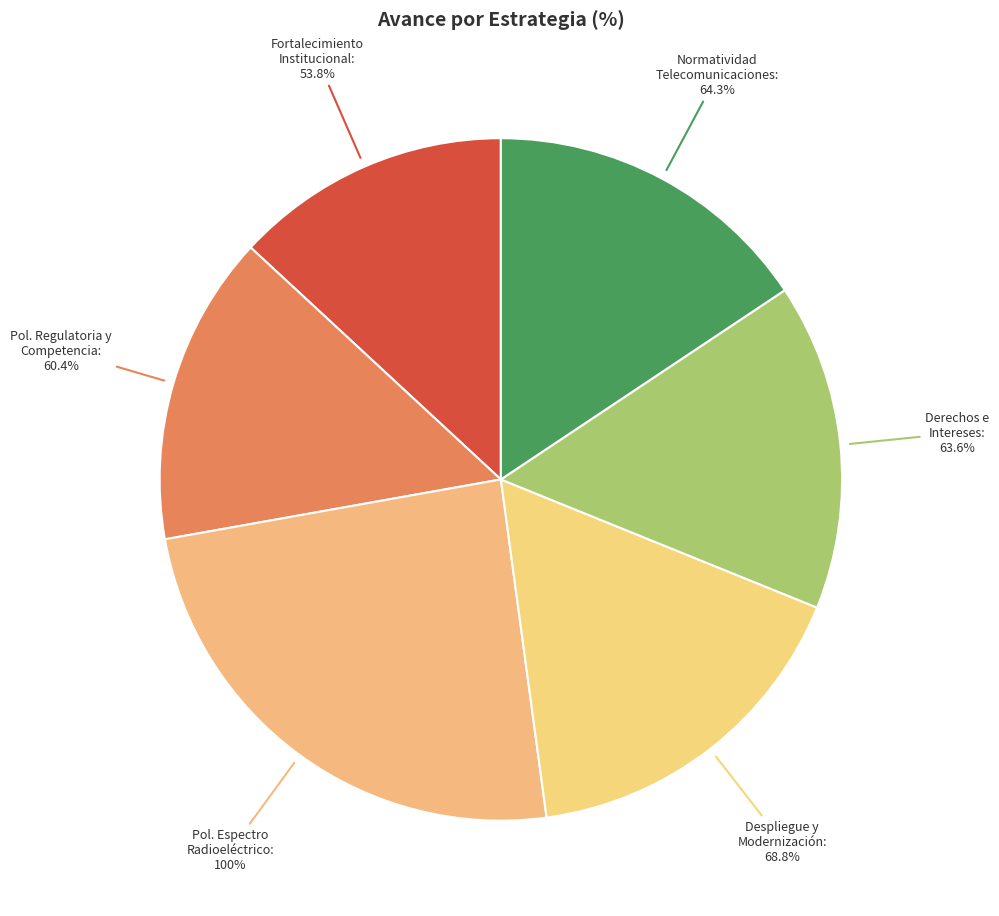

To the nearest percent, what is the average slice percentage?

17%